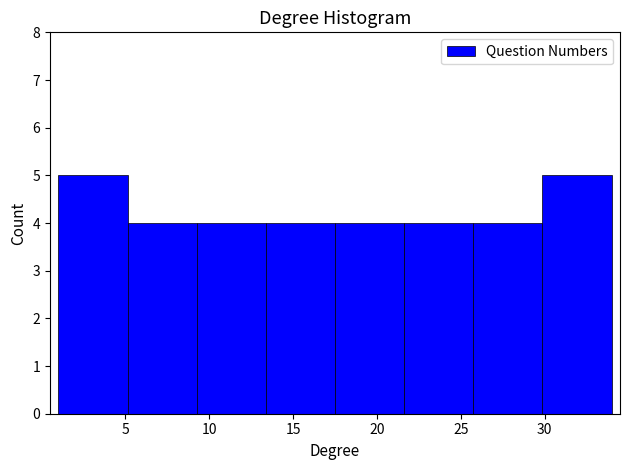

Reading left to right, list every bar in this chart as the range it spans on the x-axis followed by its height. Neither the bar edges nor the heights are printed on the chart, so give them approximately, as read against the axes.

1.0 to 5.0: 5
5.0 to 9.5: 4
9.5 to 13.5: 4
13.5 to 17.5: 4
17.5 to 21.5: 4
21.5 to 26.0: 4
26.0 to 30.0: 4
30.0 to 34.0: 5